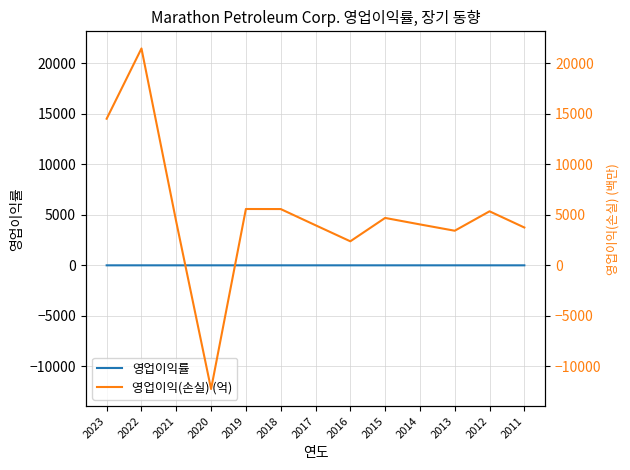

How many interior local peaks does the 영업이익률 series have?

4